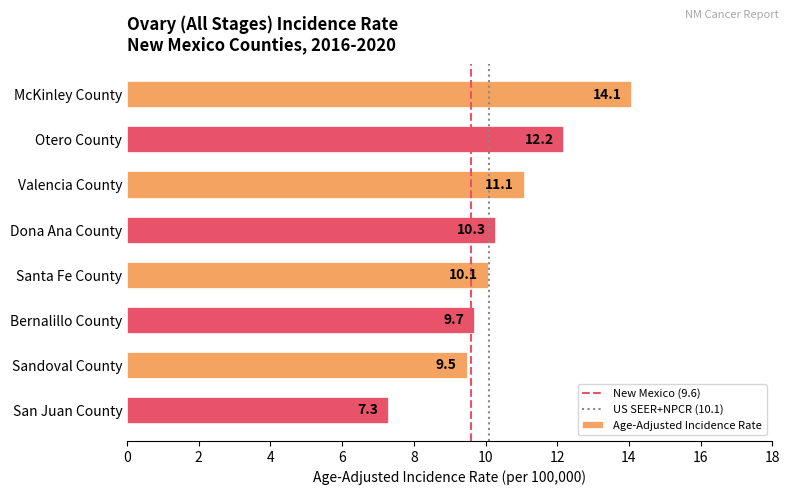

True or false: the data shows 7.3 at San Juan County.

True